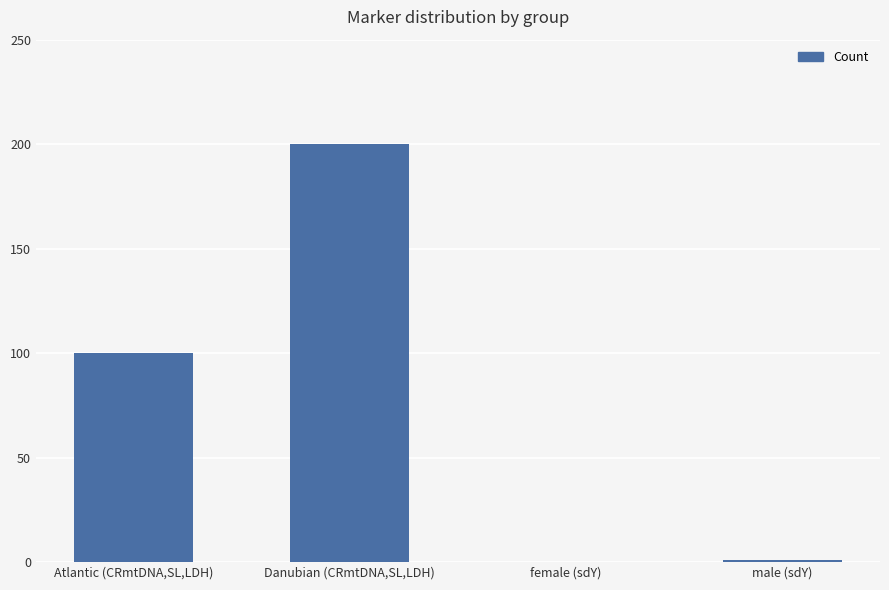

The value at female (sdY) is -96. True or false?

False